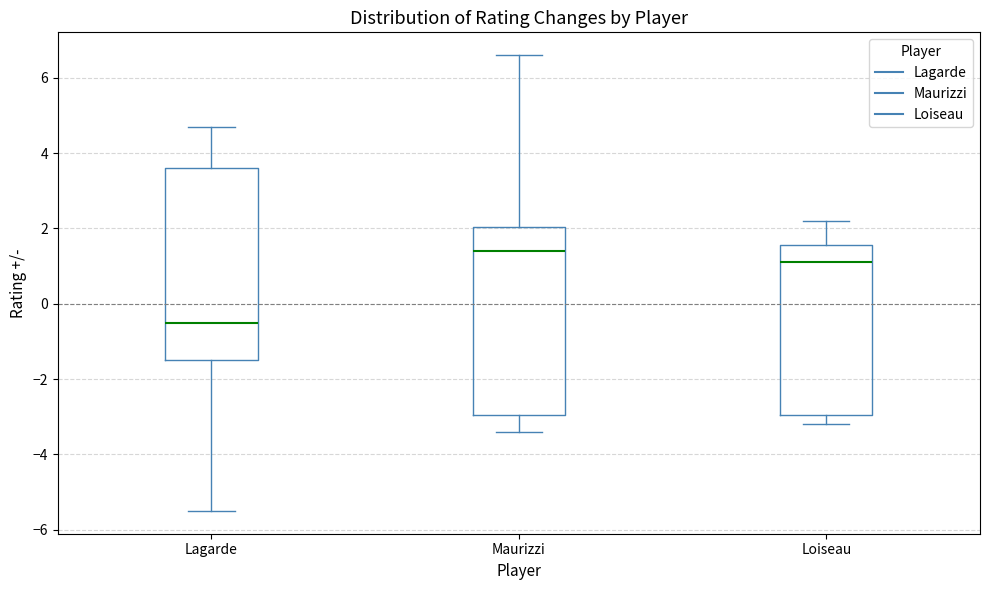

Where does the median line of the box for Lagarde sit on the y-axis? The values are not printed on the chart, so give them approximately, as read against the axis.

-0.4